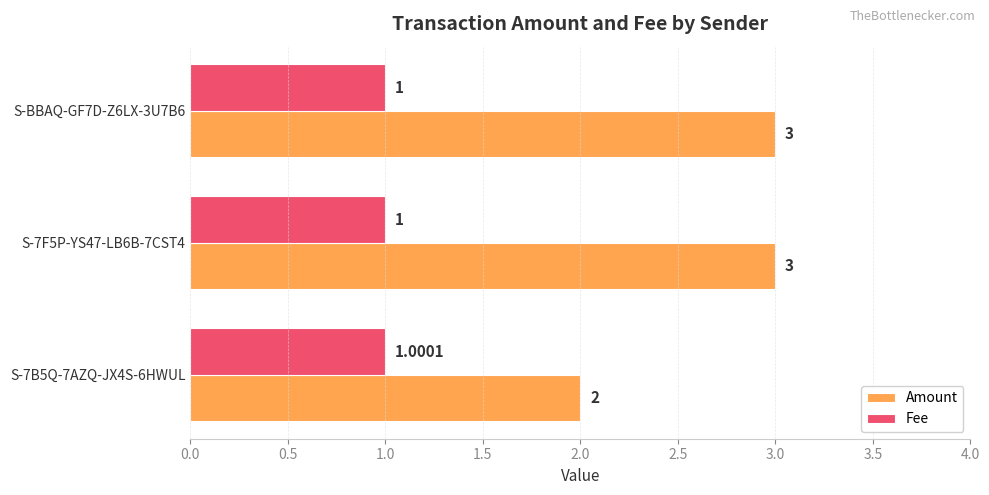

What is the difference between the highest and lowest values at S-7B5Q-7AZQ-JX4S-6HWUL?

1.0